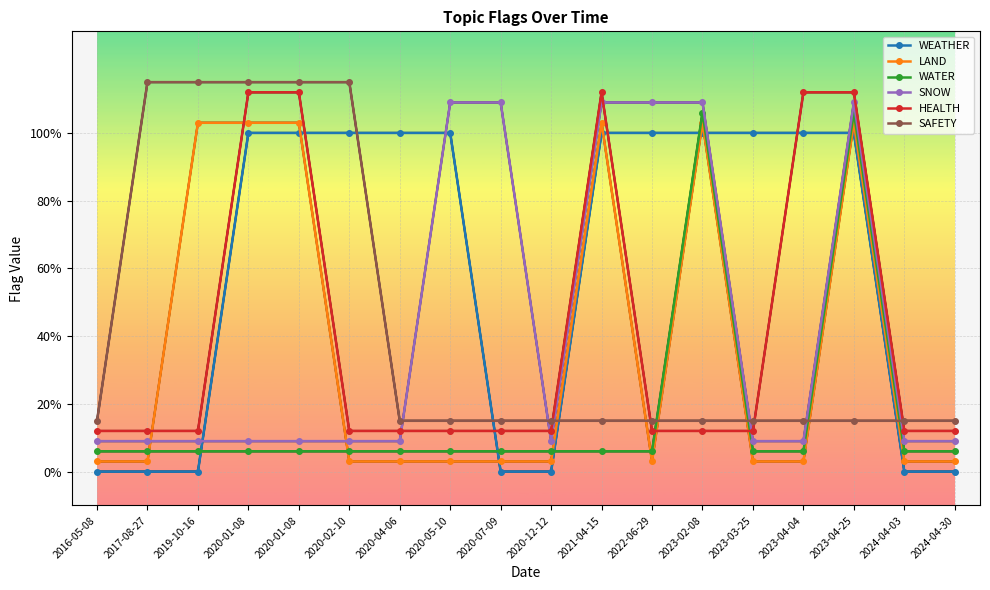

How many HEALTH values are between 0 and 1?

13